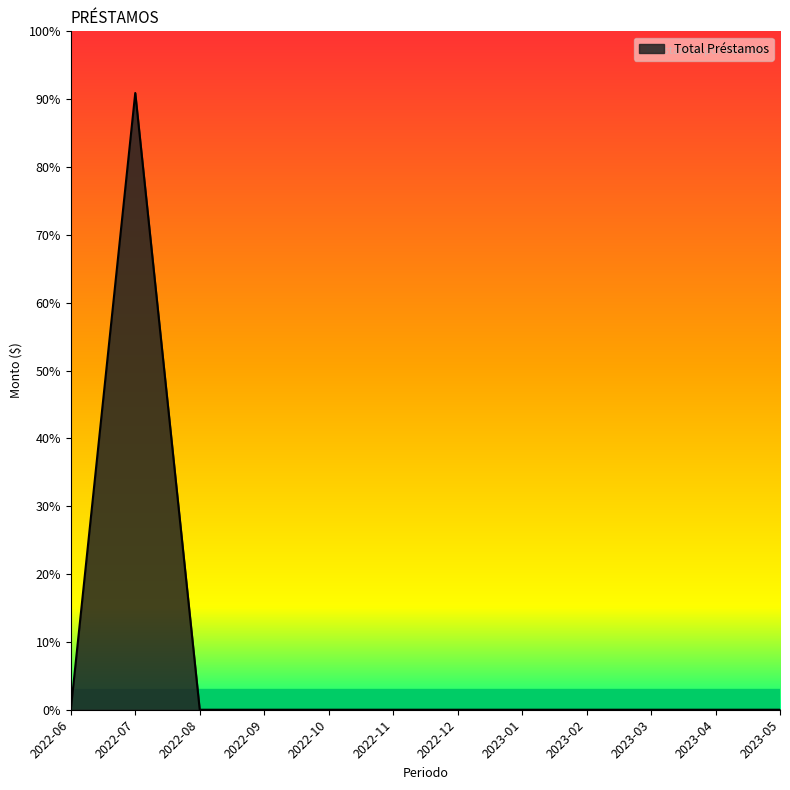

Is this an area chart (filled region under the line)?

Yes